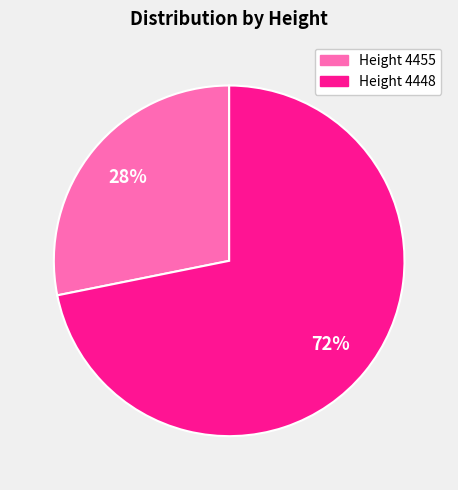

Which has a higher value, Height 4448 or Height 4455?

Height 4448